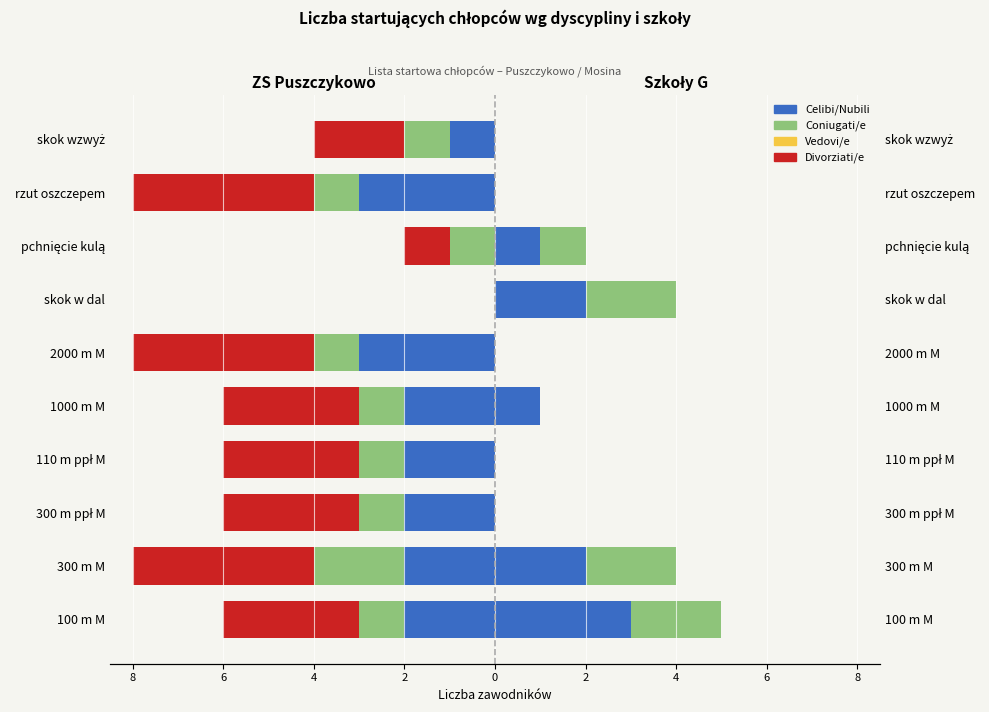

How many Divorziati/e values are between -4 and -2?

8